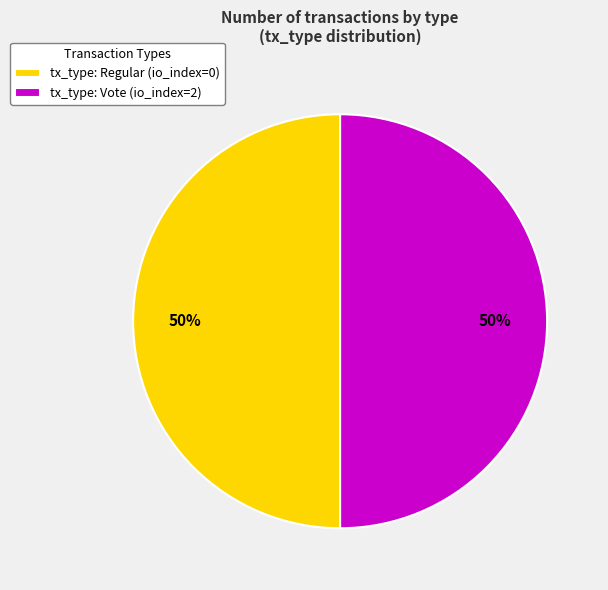

To the nearest percent, what portion does tx_type: Vote (io_index=2) represent?

50%